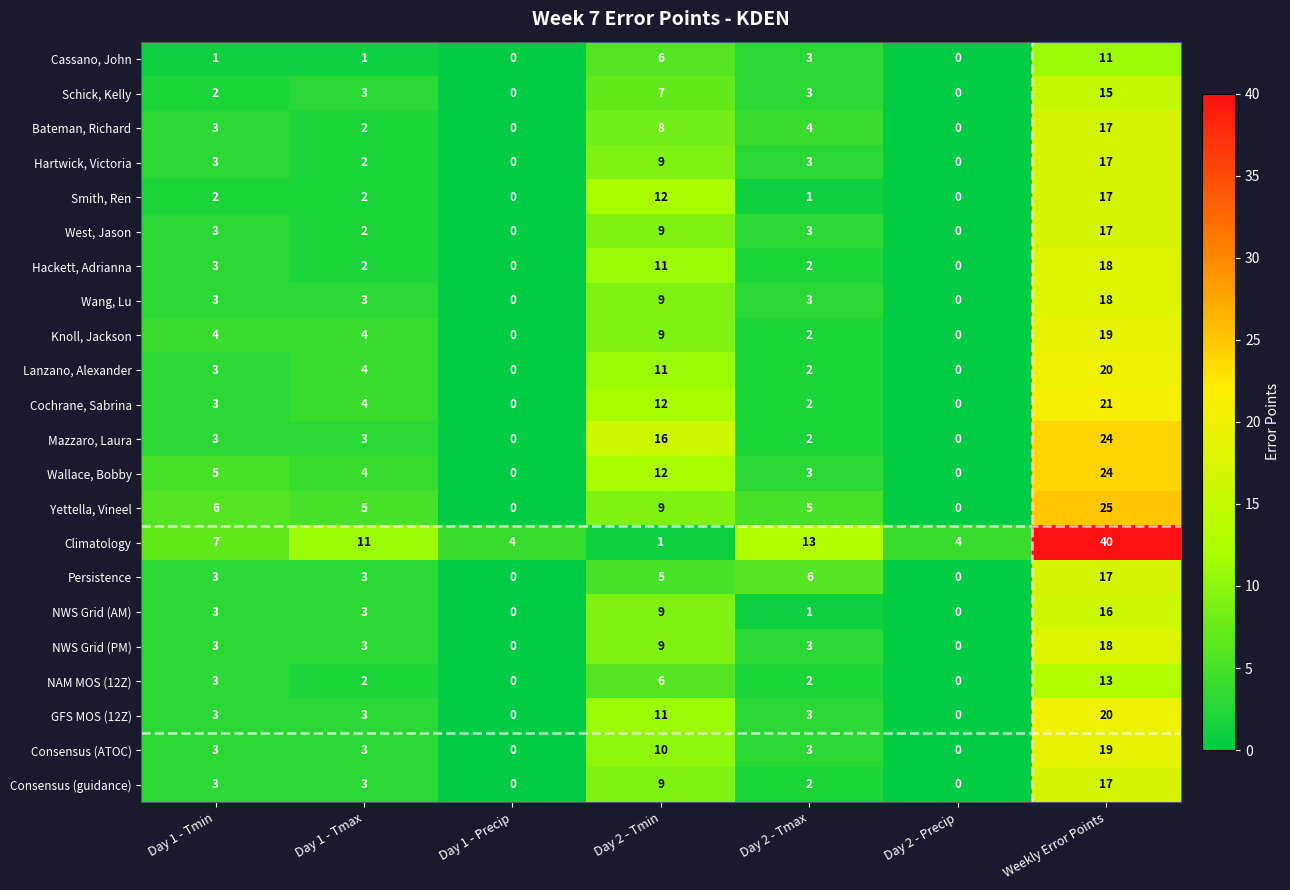

What is the difference between the West, Jason values at Day 2 - Tmax and Day 2 - Tmin?

6